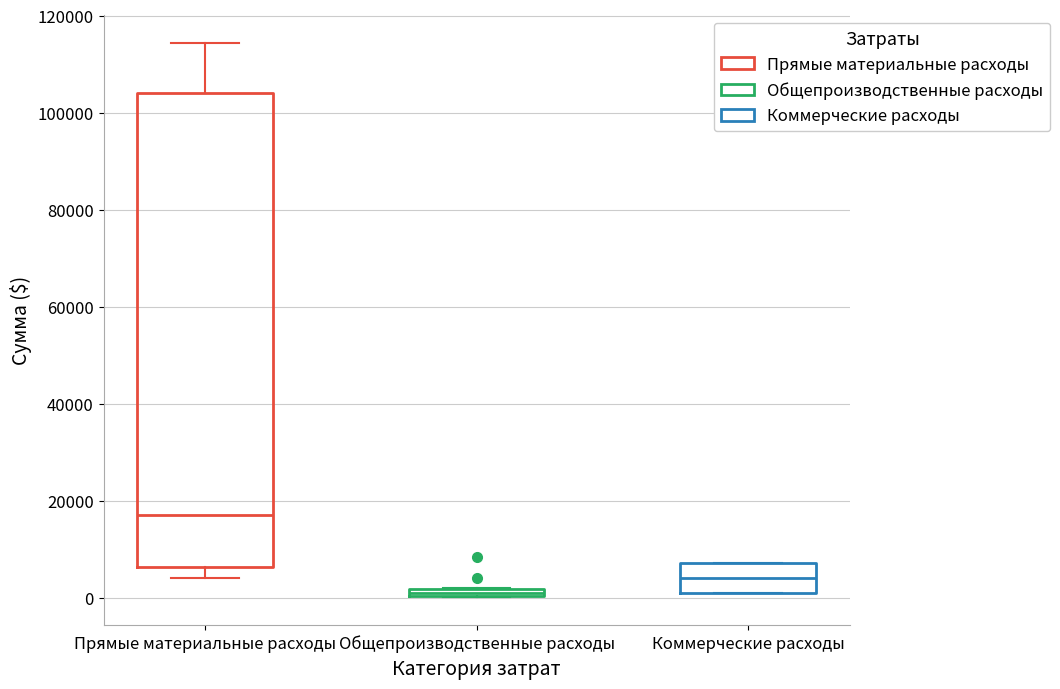

Which box's median line is the highest?

Прямые материальные расходы